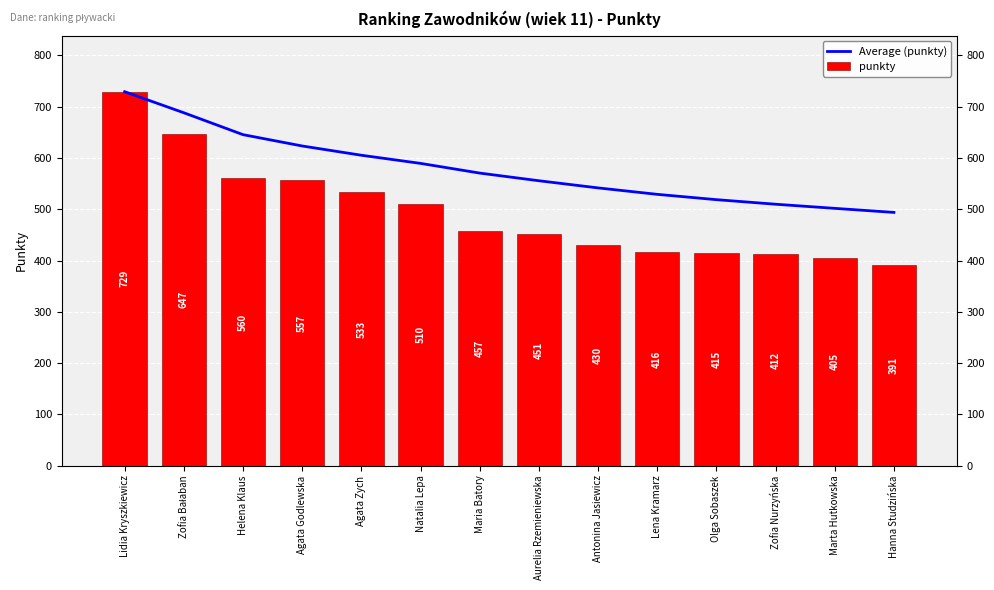

Which series has the largest total across all categories?

Average (punkty)